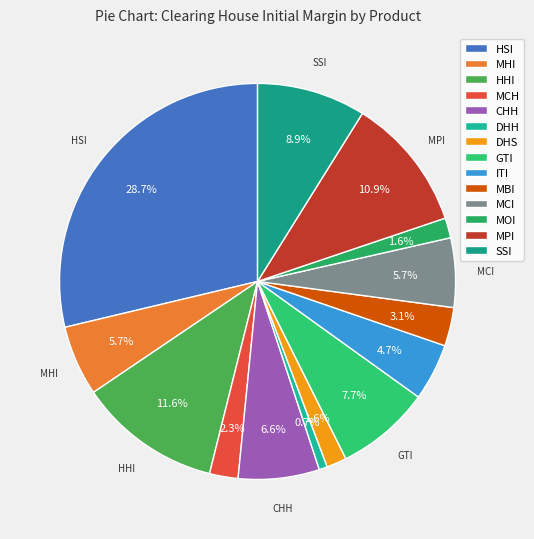

True or false: HHI accounts for 12% of the total.

True